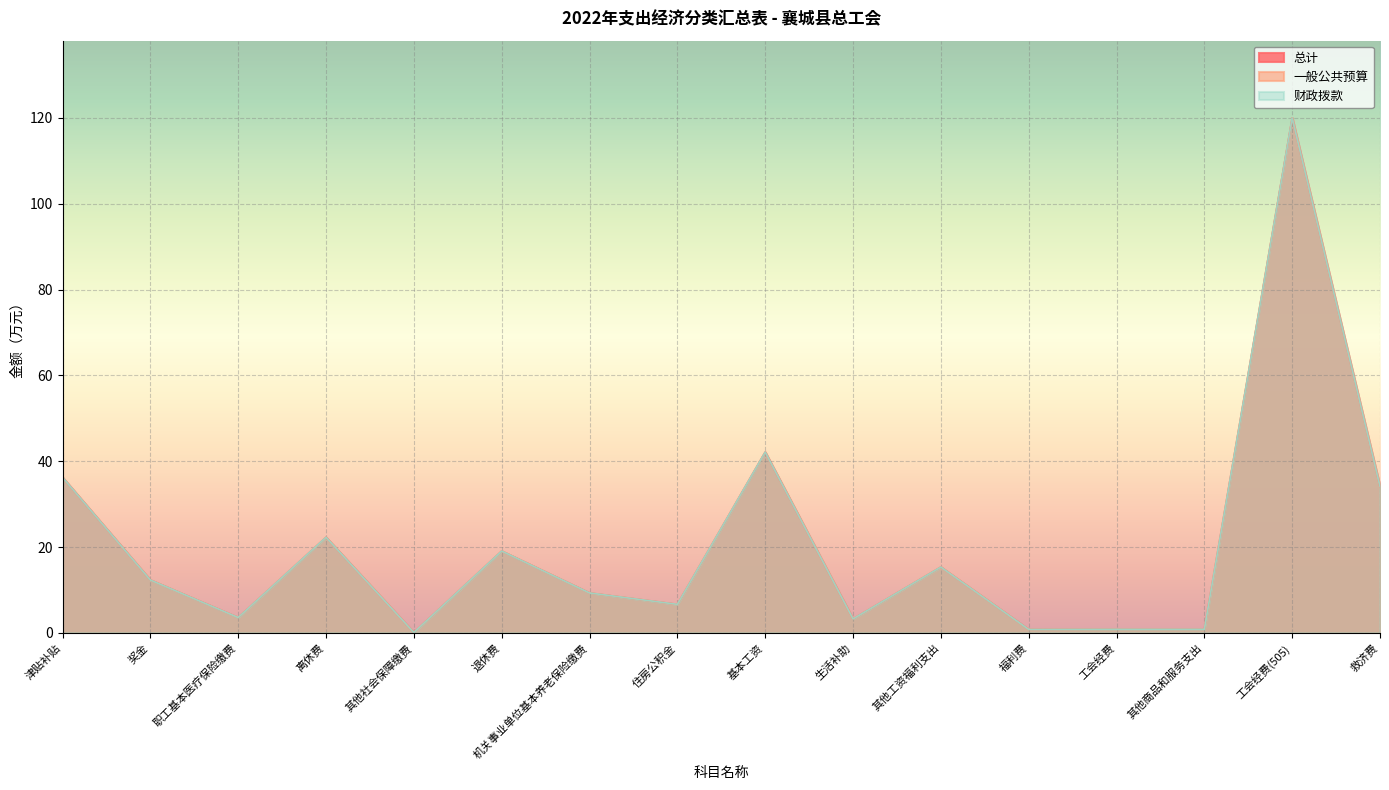

Which has a higher value, 住房公积金 or 救济费?

救济费